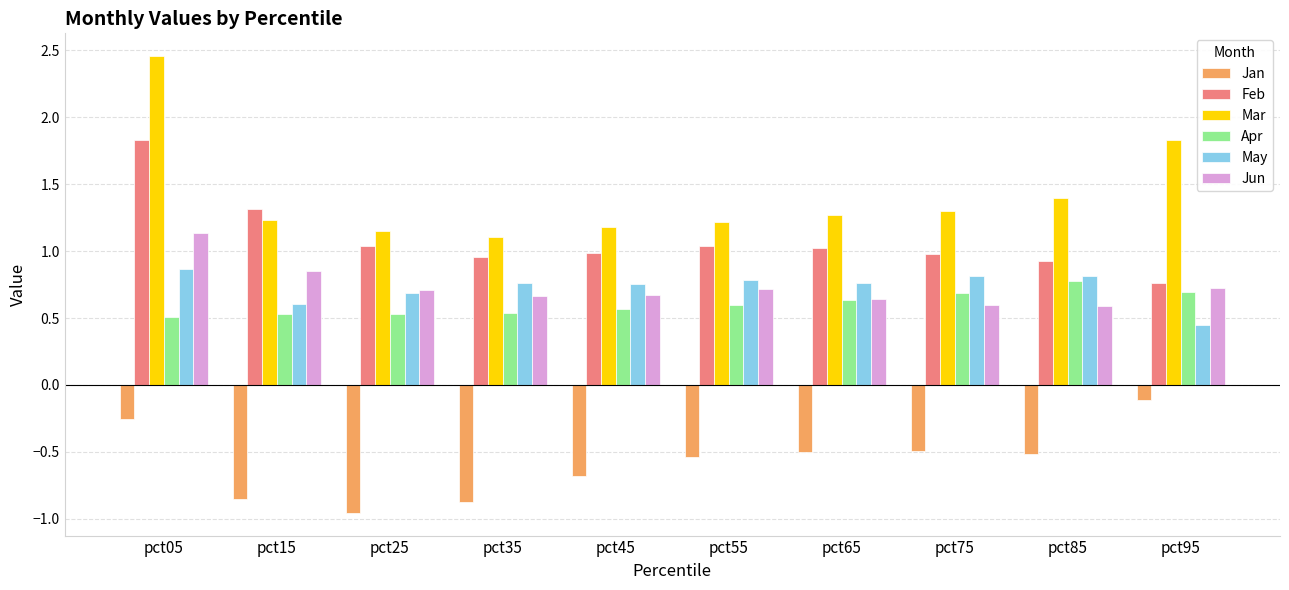

What is the difference between the highest and lowest values at pct55?

1.8